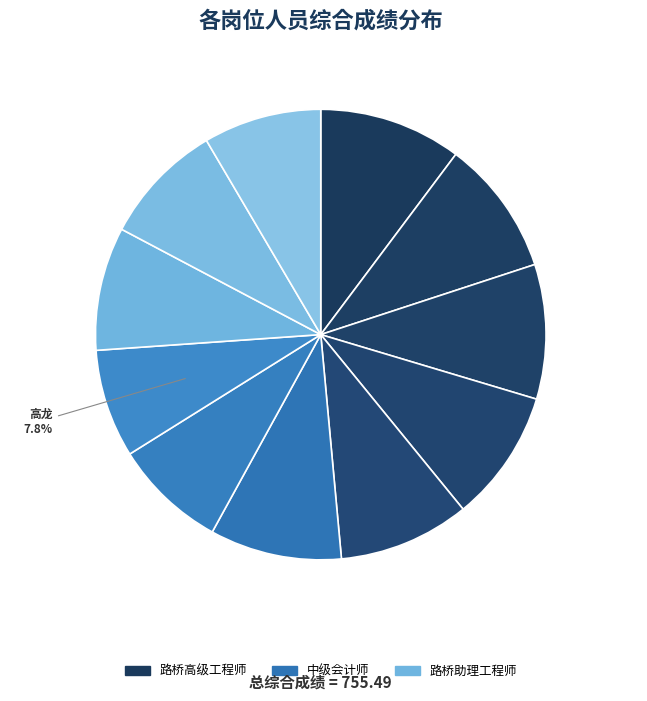

To the nearest percent, what is the difference between the largest and smallest slice percentages?

2%